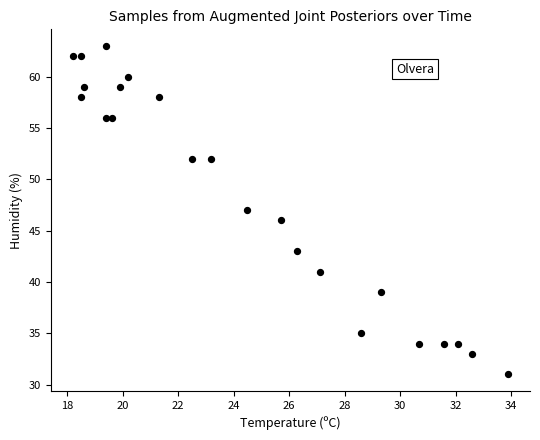

What is the range of Y values (max minus min)?

32